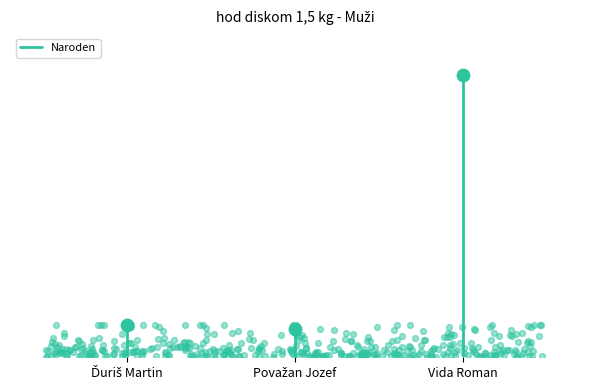

What is the change in value from Ďuriš Martin to Považan Jozef?

+8